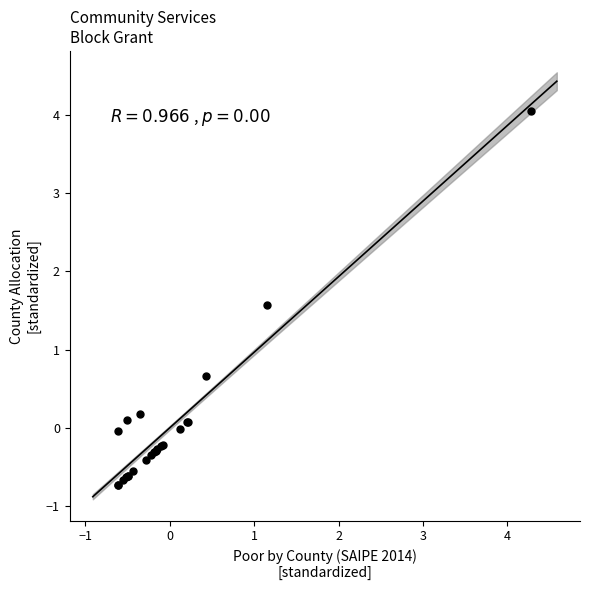

What Y value in the scatter plot is closest to 1?

0.7